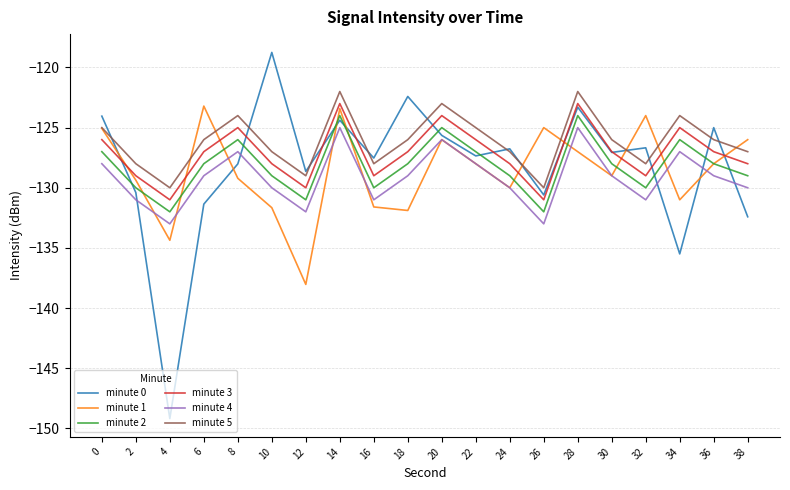

What is the difference between the minute 0 values at 6 and 36?

6.4